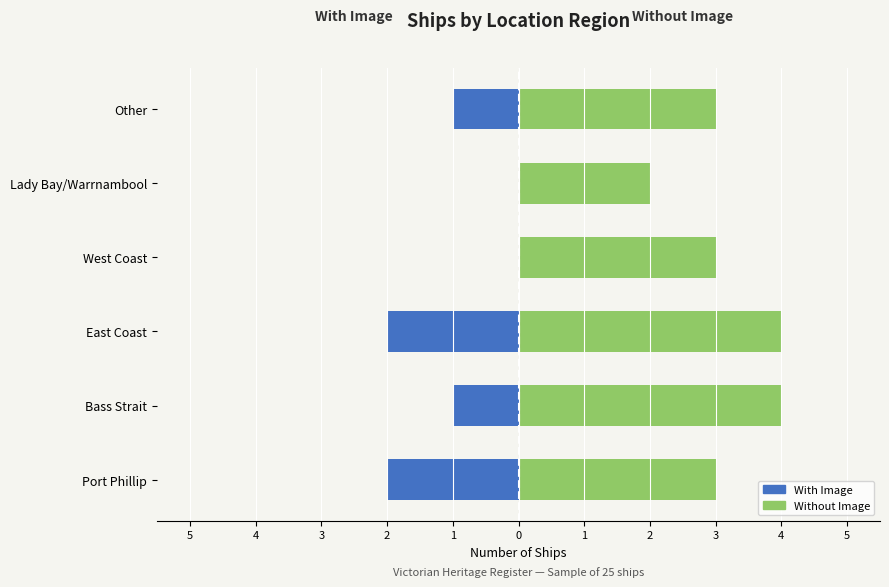

The With Image (Left) series shows -2 at East Coast. True or false?

True